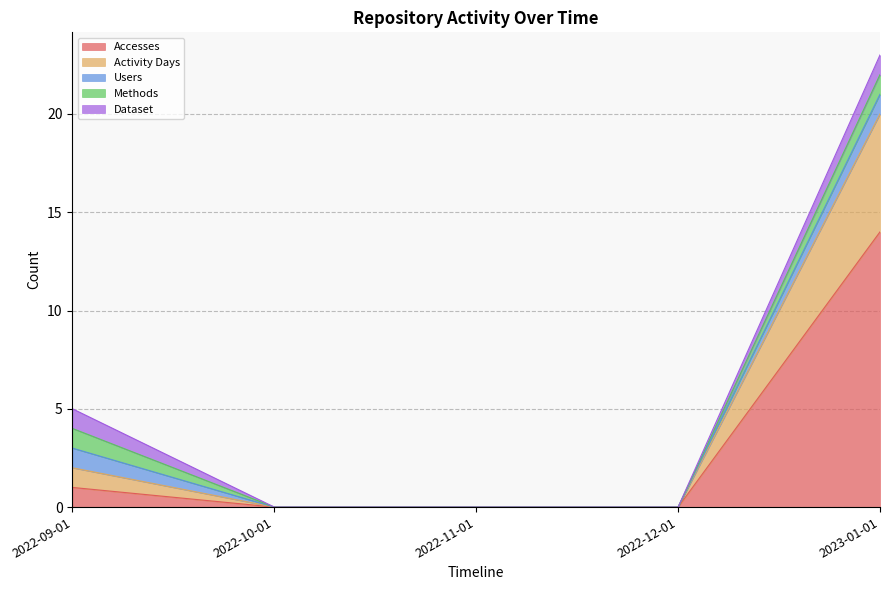

Does the chart display data point markers on the line(s)?

No